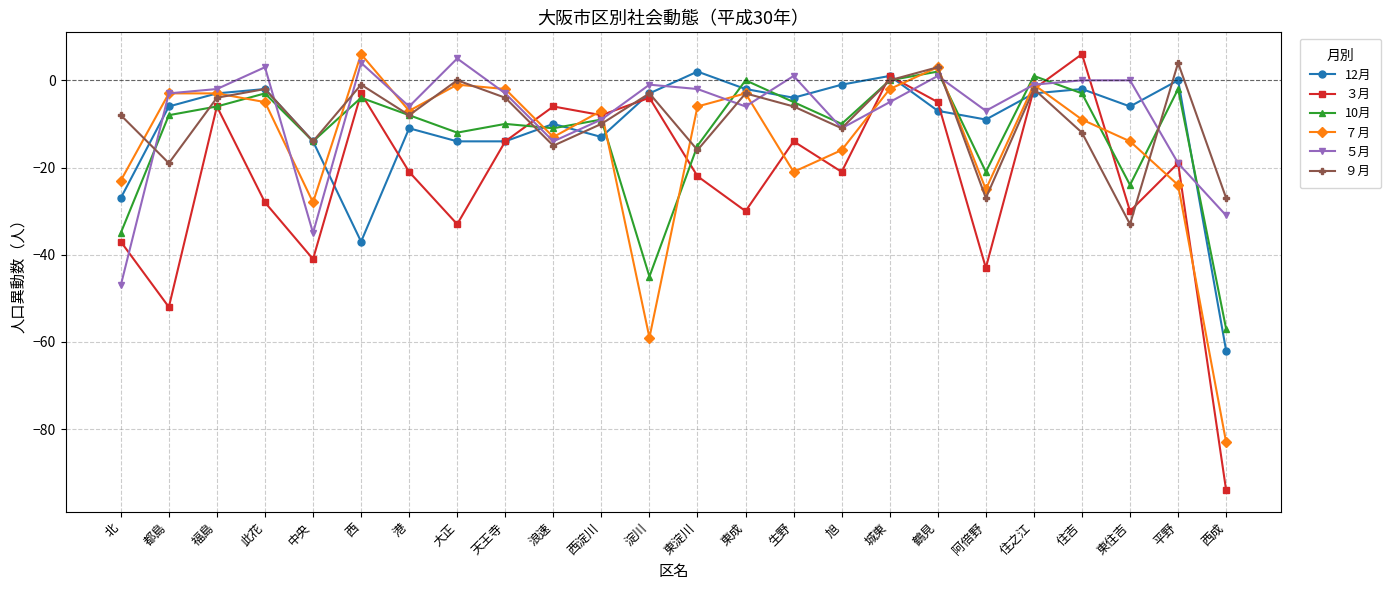

What is the sum of all 12月 values?

-247